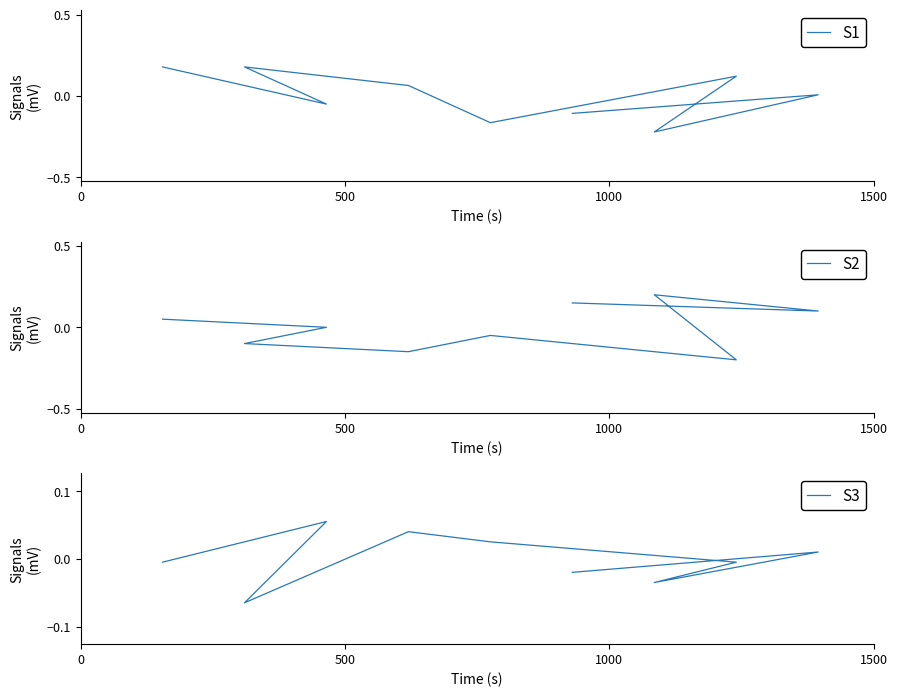

The value of S1 at 1000 is 0.3. True or false?

False